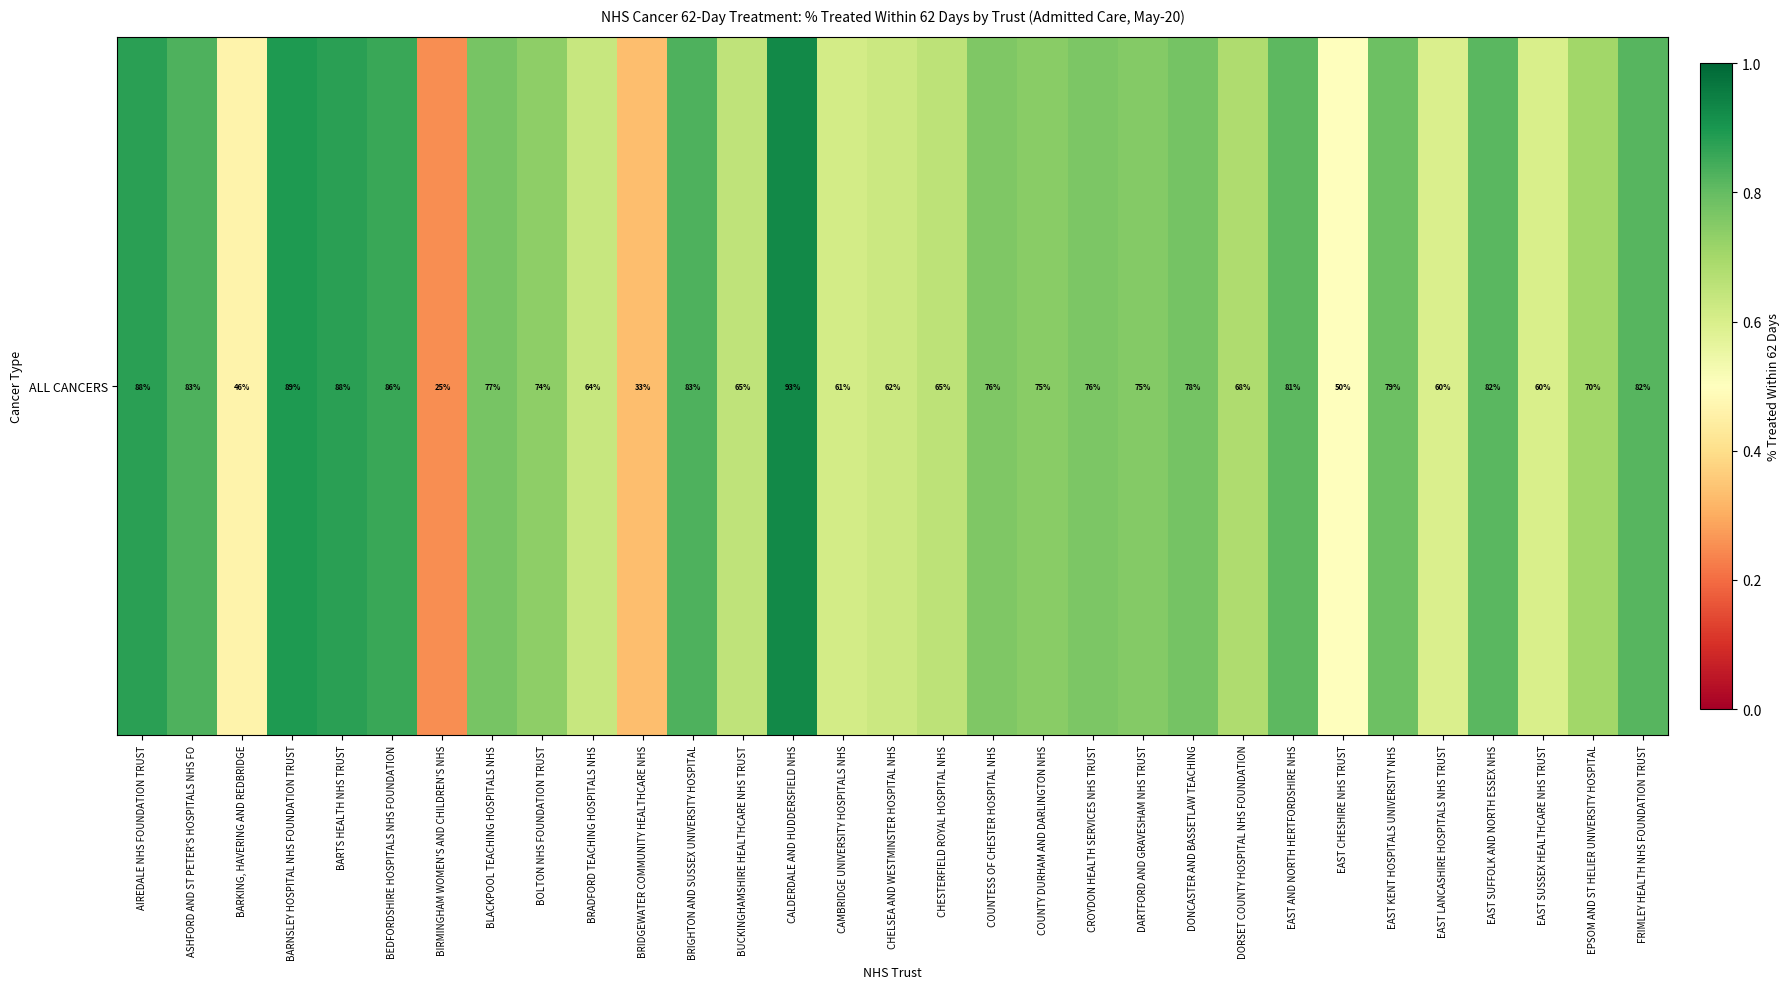

Count the number of categories in the chart.

31